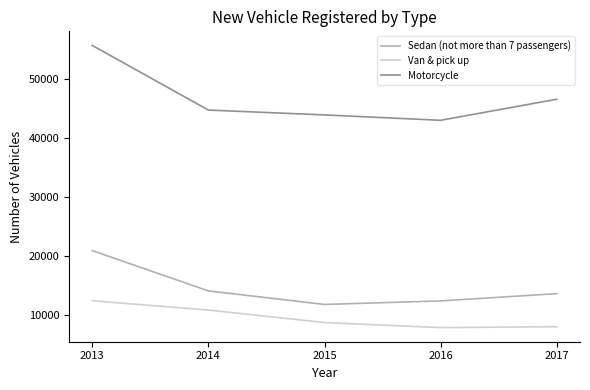

The value of Sedan (not more than 7 passengers) at 2013 is 20883. True or false?

True